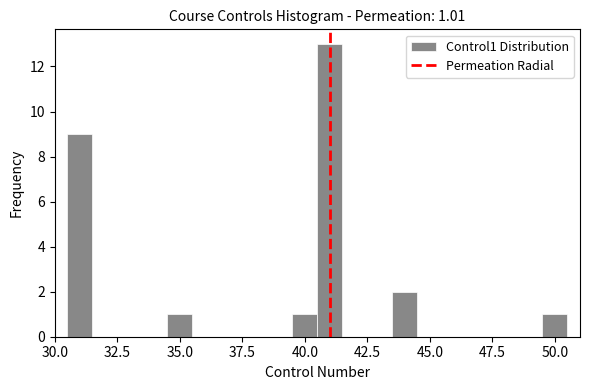

Read against the x-axis, roughly where is the centre of the tallest bar?

41.0